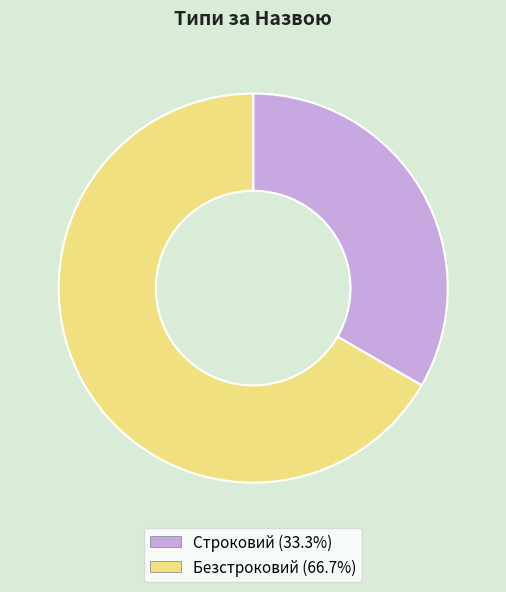

Is Строковий the majority of the pie?

No